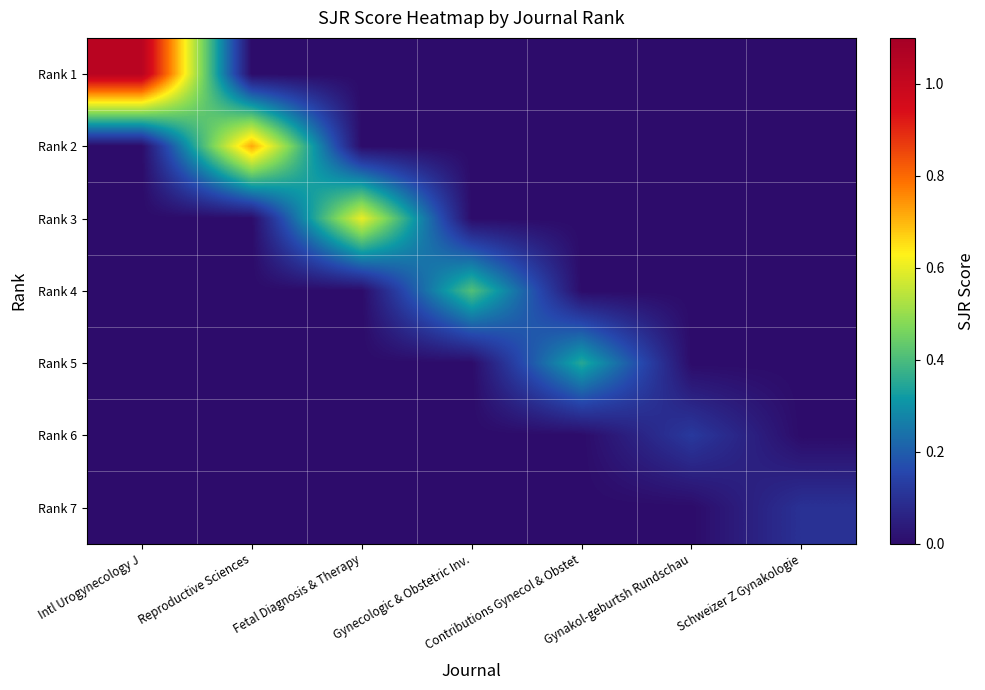

At how many categories does at least one series exceed 0?

7